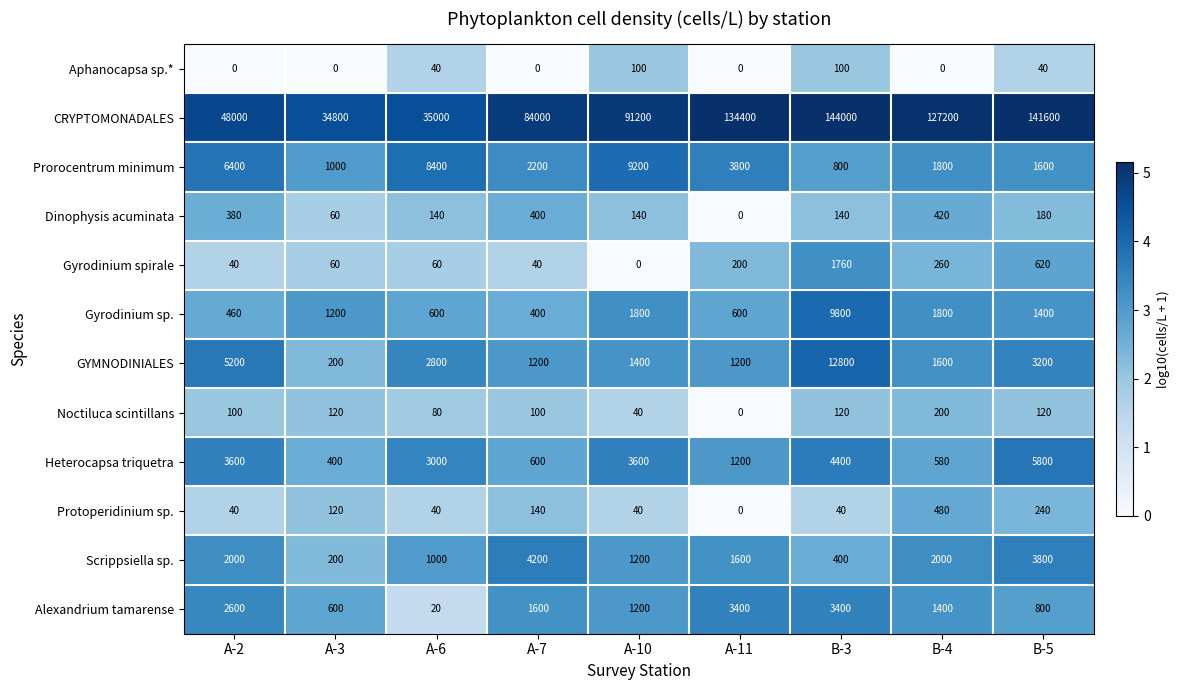

At how many categories does at least one series exceed 1?

9